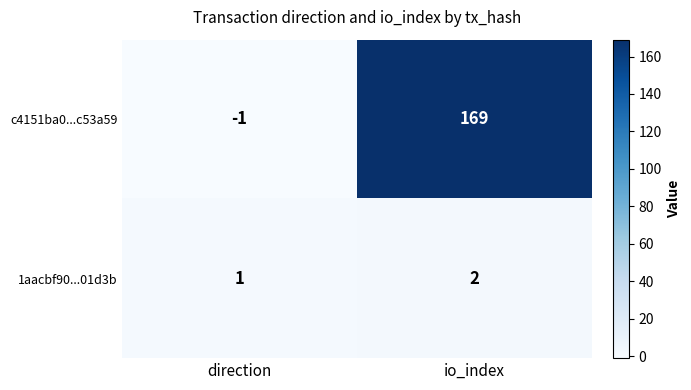

At which label is c4151ba0...c53a59 closest to 84?

direction